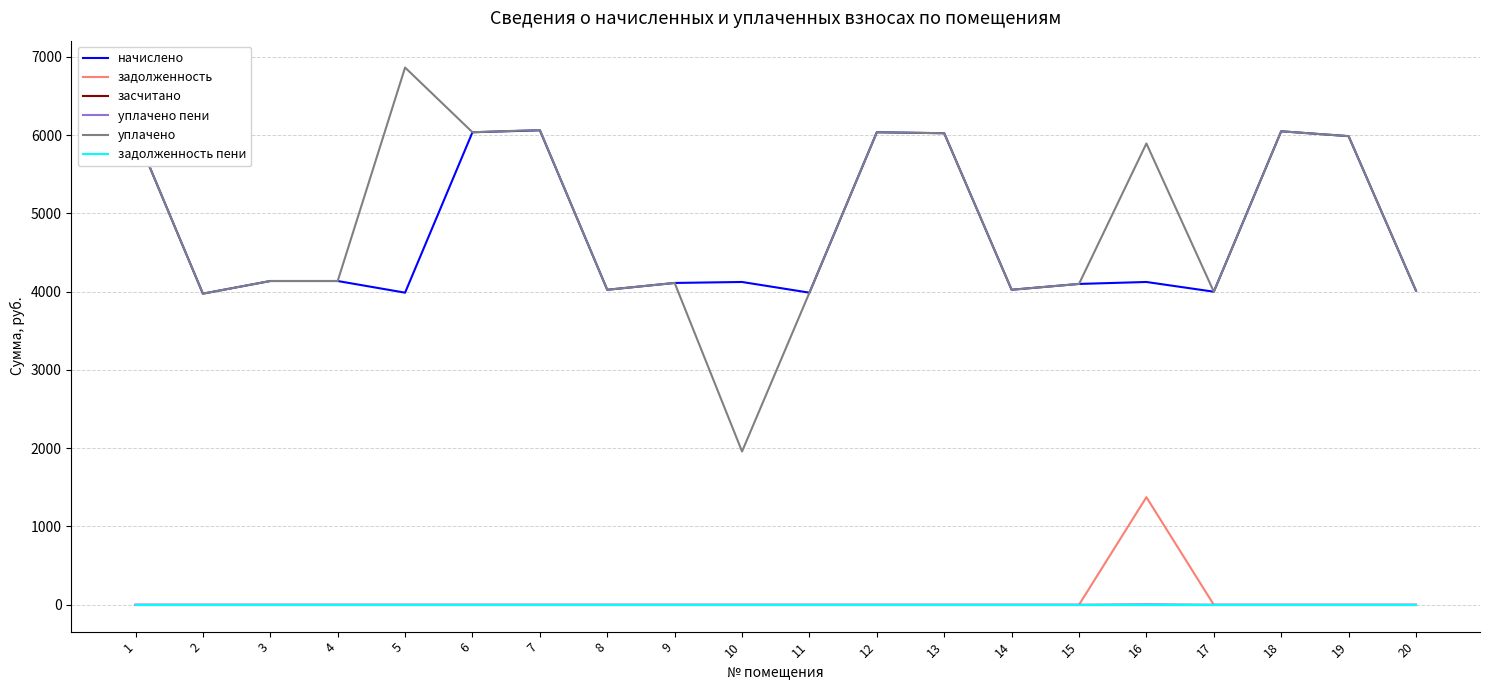

At how many categories does at least one series exceed 5966?

8